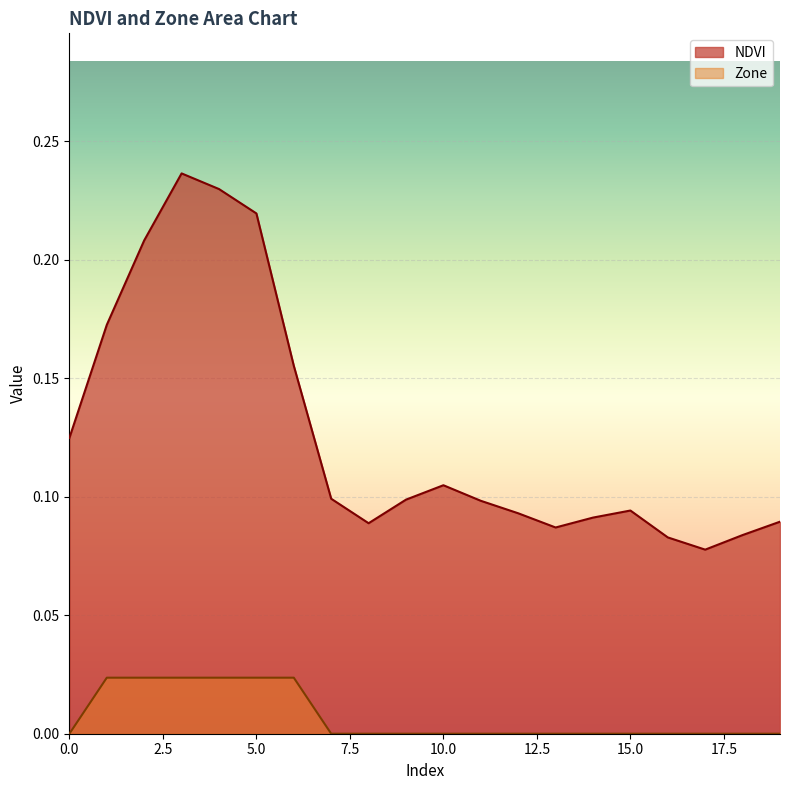

Rank the series at 1 from highest to lowest value.

NDVI, Zone